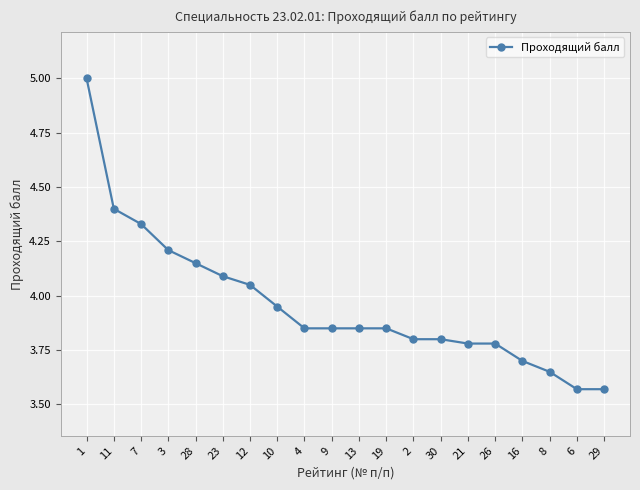

What is the sum of all values?

79.2